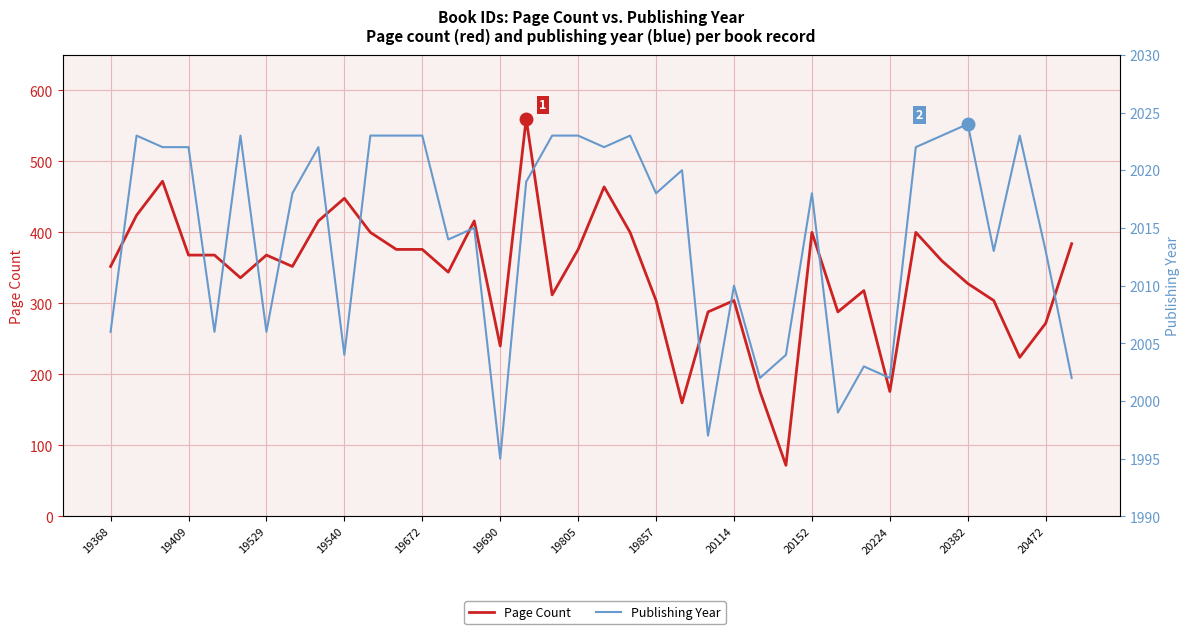

Is it true that Publishing Year equals 2018 at 19857?

True